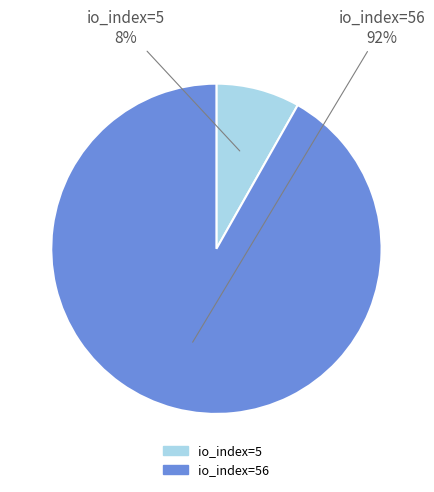

Which slice is the largest?

io_index=56